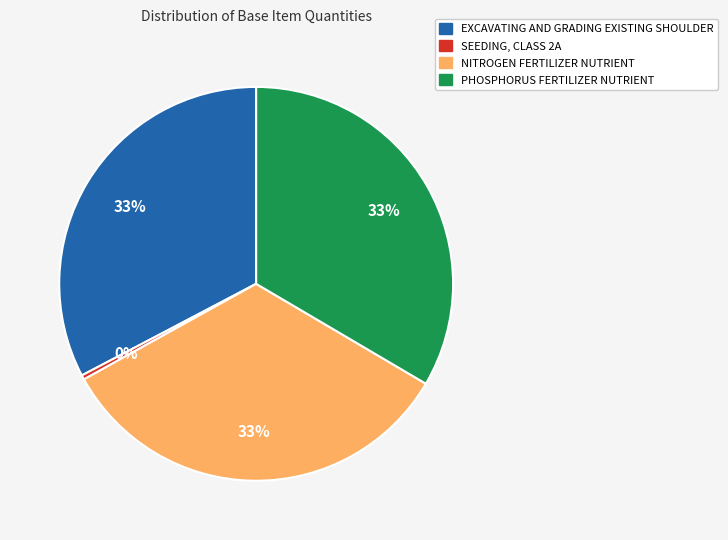

Does SEEDING, CLASS 2A represent more than half of the total?

No